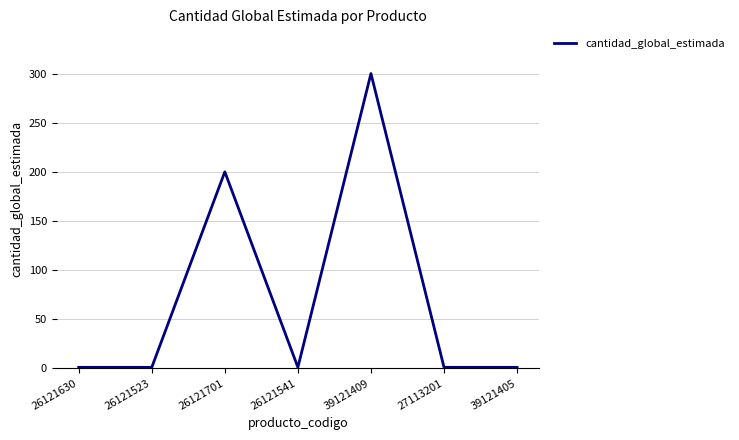

Reading right to left, what are all the values shown in this chart?

1	1	300	1	200	1	1